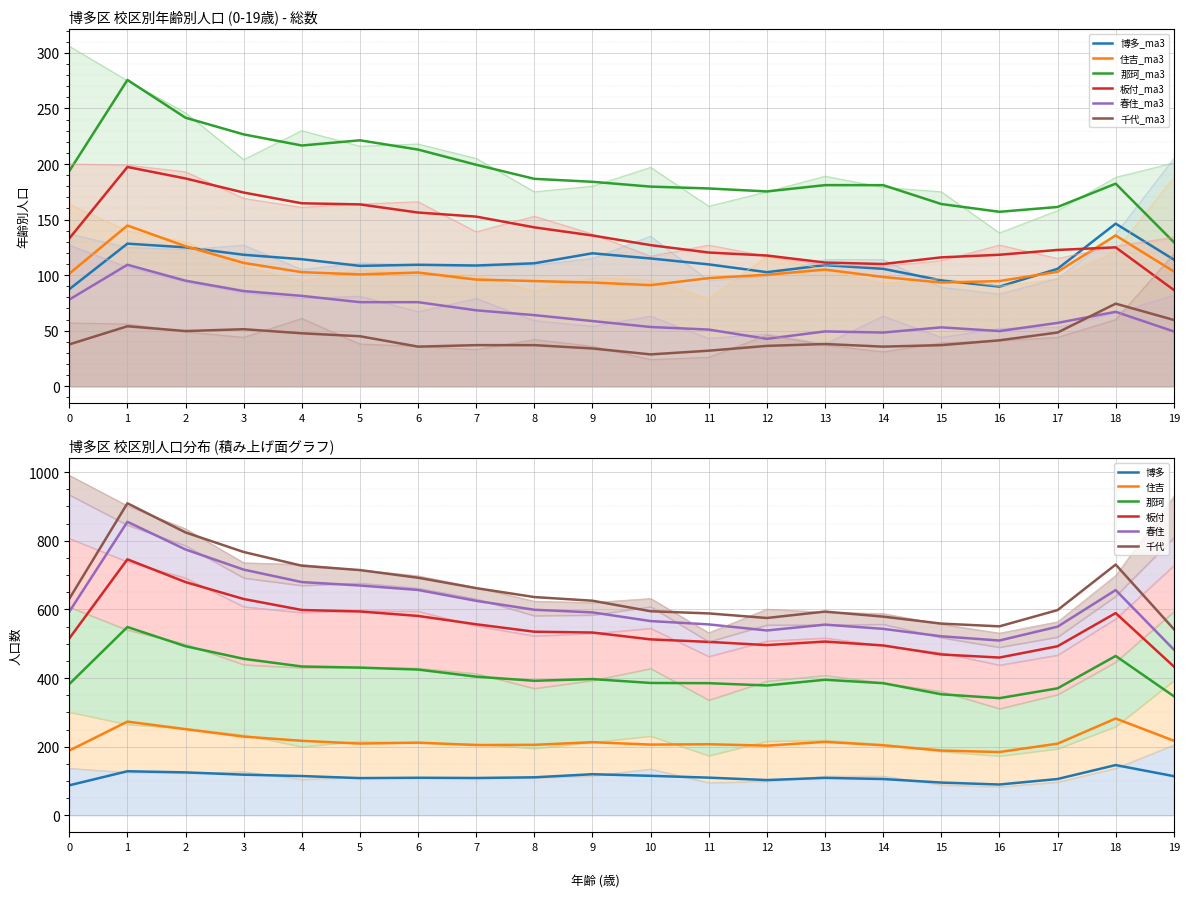

What is the value of the 住吉 point at the 20th from the left?

188